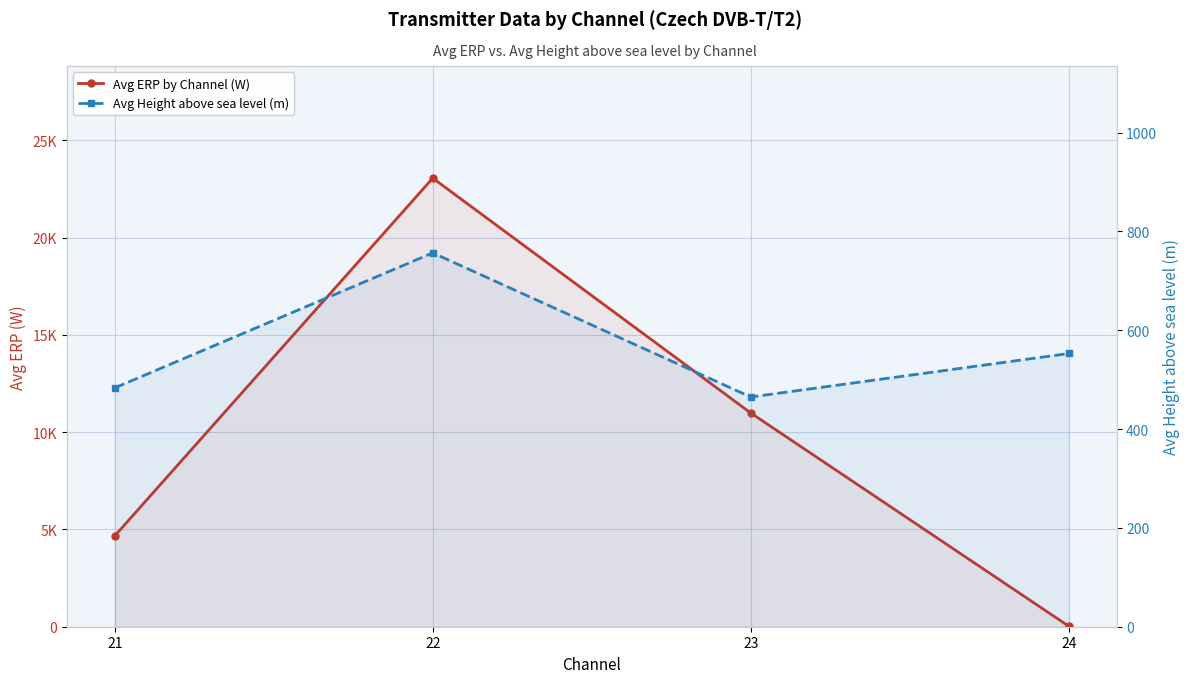

Reading left to right, list all the values displayed in this chart.

Avg ERP by Channel (W): 4668.1	23063.8	10988.8	25.0
Avg Height above sea level (m): 483.4	756.6	464.9	553.0